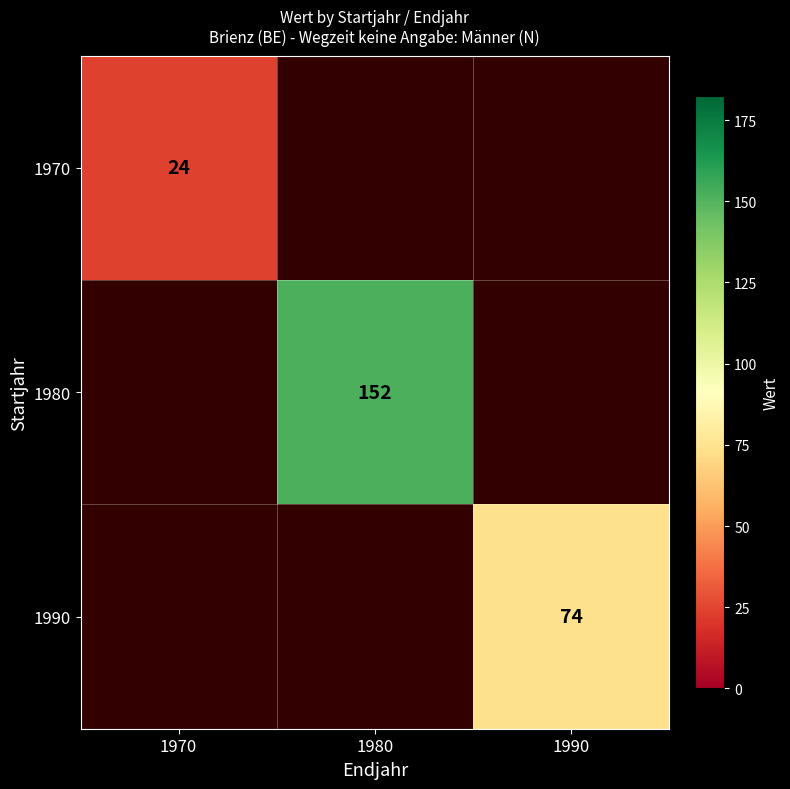

The value of 1970 at 1970 is 13.4. True or false?

False